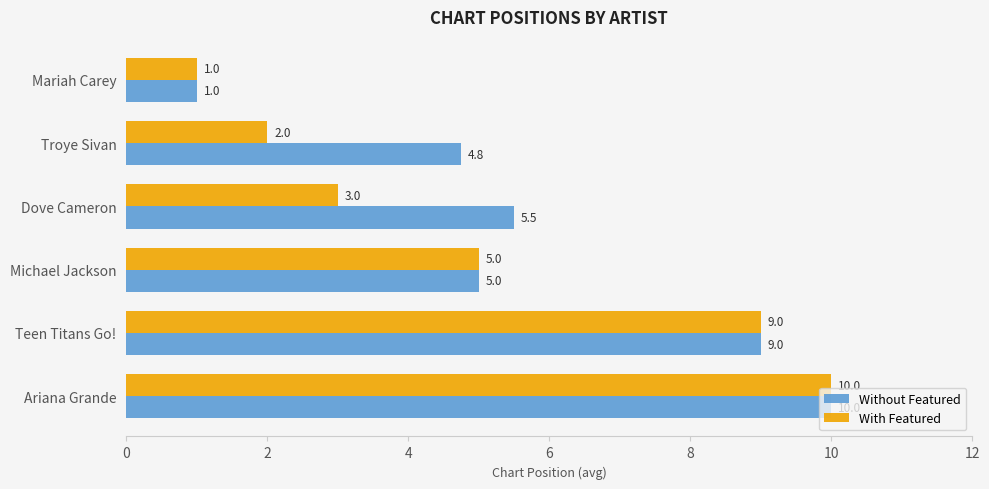

List the labels in order of With Featured value, smallest first.

Mariah Carey, Troye Sivan, Dove Cameron, Michael Jackson, Teen Titans Go!, Ariana Grande